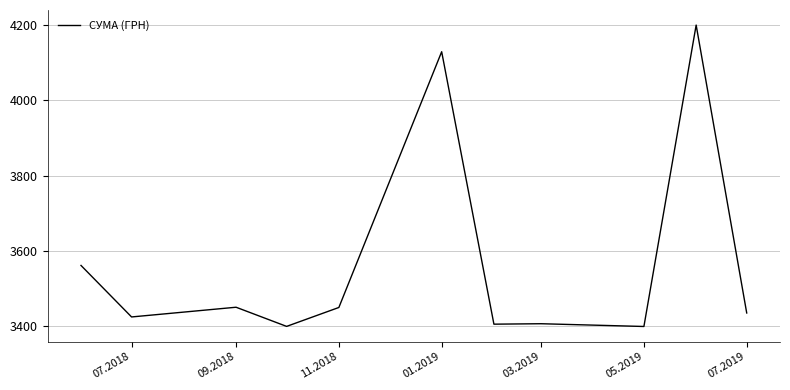

Does the chart display data point markers on the line(s)?

No